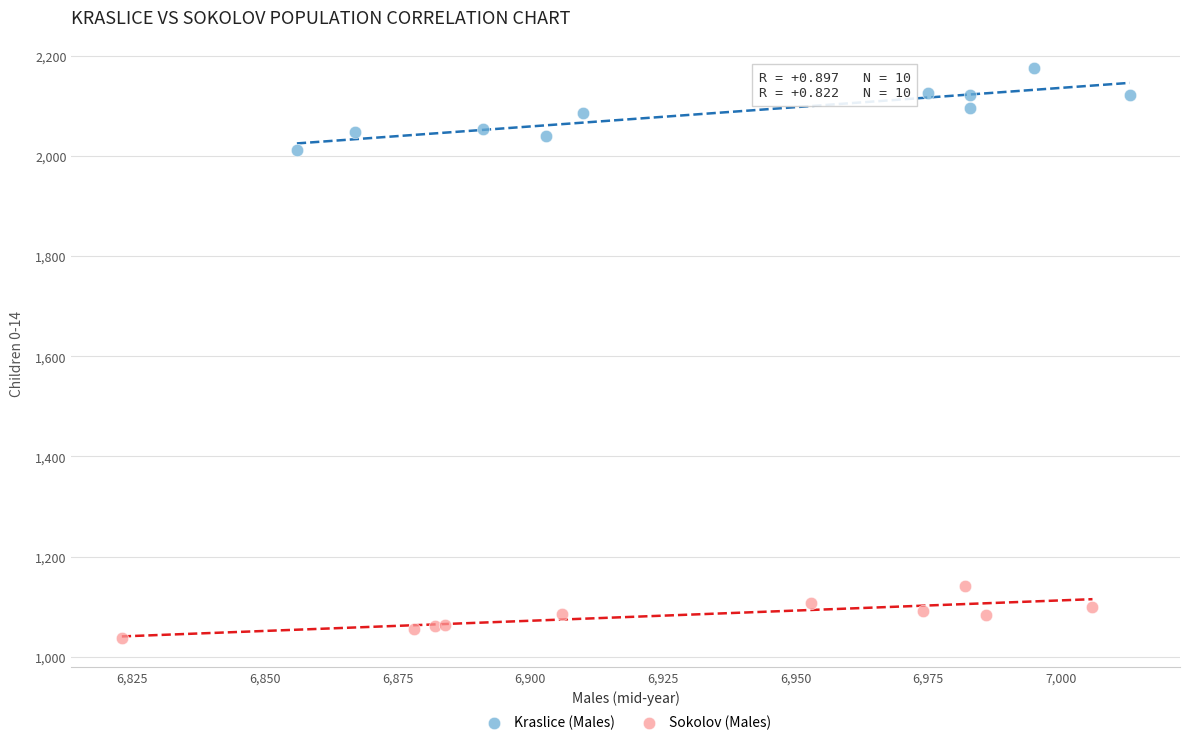

Which series has the largest Y range (max minus min)?

Kraslice (Males)